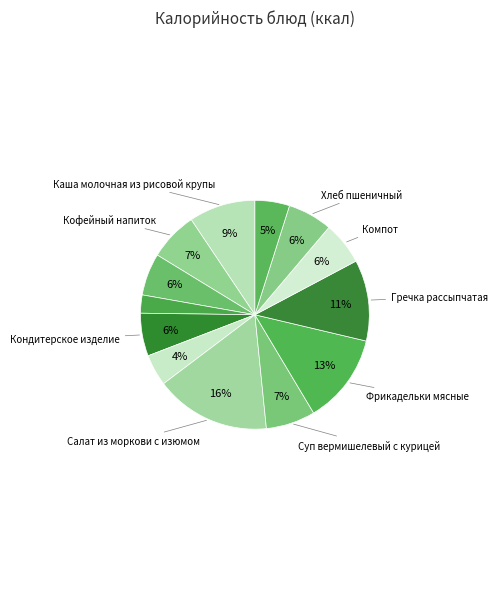

How many segments does this pie chart have?

13